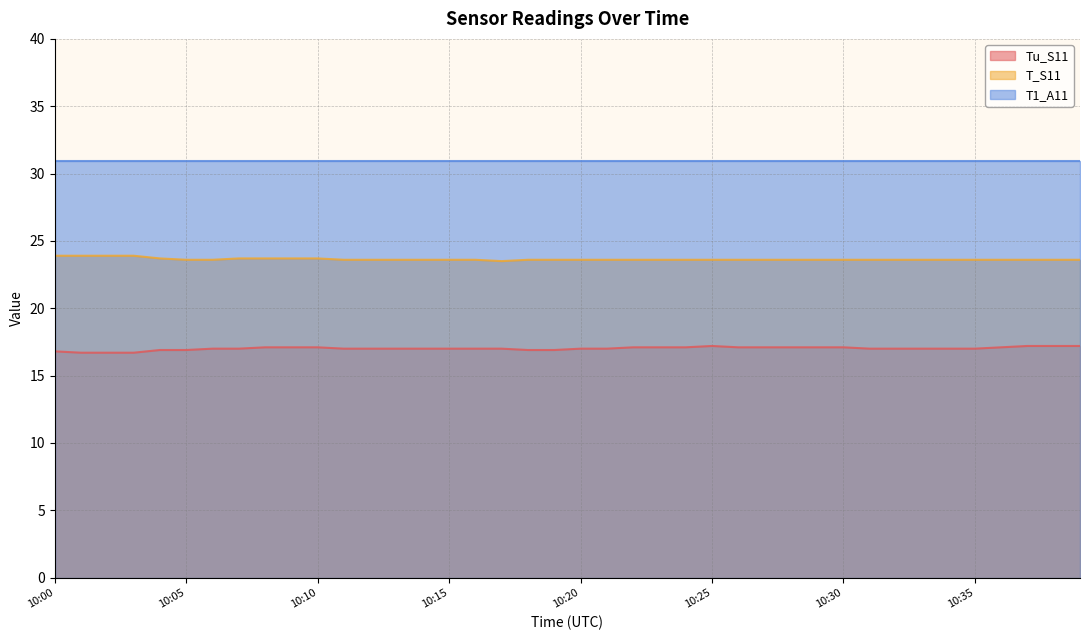

Is the value of Tu_S11 at 10:24 greater than the value of T_S11 at 10:16?

No